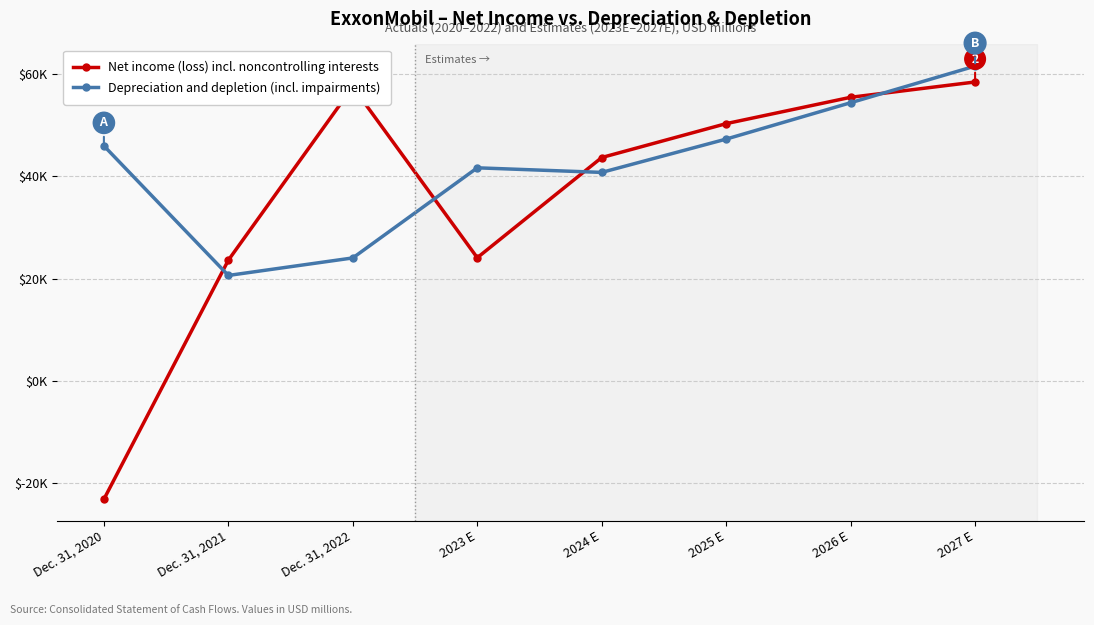

What value does the Net income (loss) incl. noncontrolling interests series have at 2026 E?

55521.2